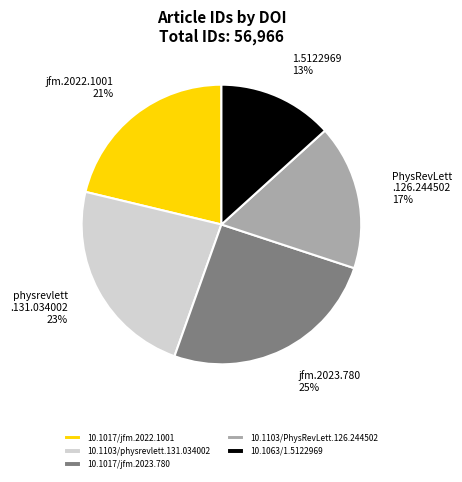

To the nearest percent, what is the difference between the largest and smallest slice percentages?

12%